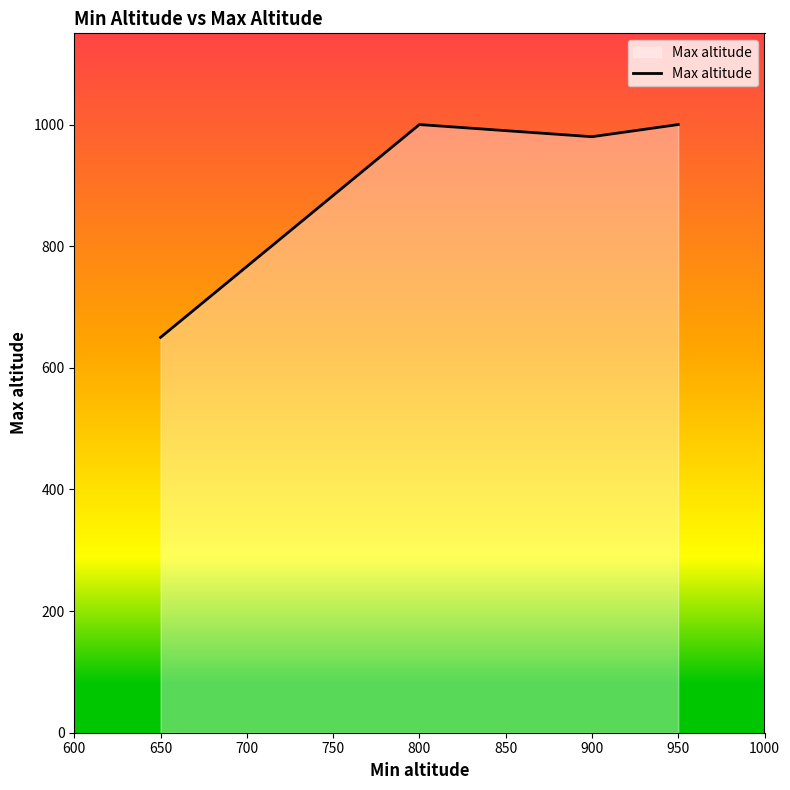

The value at 900 is 624. True or false?

False